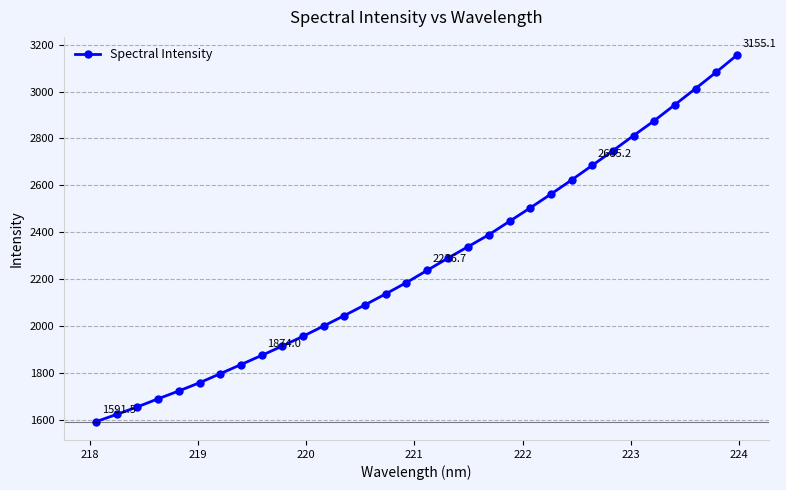

What is the value of the 4th point from the left?

1689.1